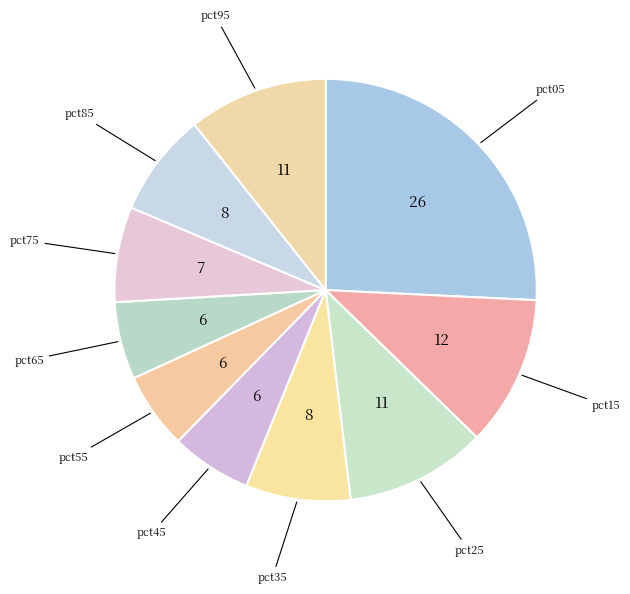

How many segments does this pie chart have?

10